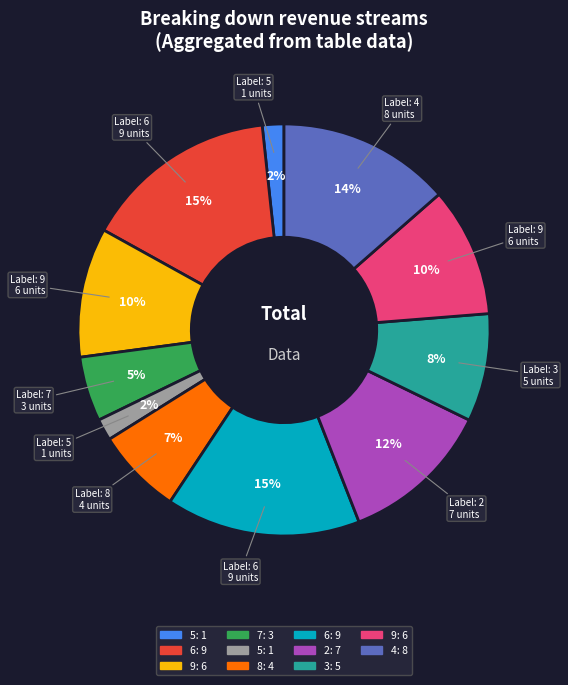

Is there a majority slice in this chart?

No